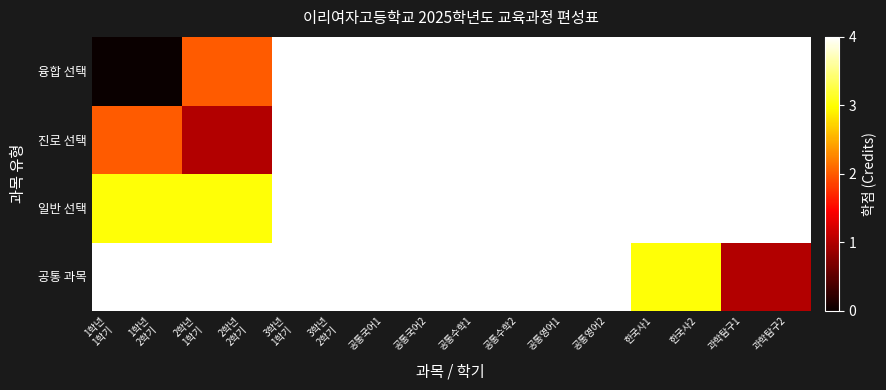

Reading left to right, extract all data points from this chart.

공통 과목: 1학년
1학기=4	1학년
2학기=4	2학년
1학기=4	2학년
2학기=4	3학년
1학기=4	3학년
2학기=4	공통국어1=4	공통국어2=4	공통수학1=4	공통수학2=4	공통영어1=4	공통영어2=4	한국사1=3	한국사2=3	과학탐구1=1	과학탐구2=1
일반 선택: 1학년
1학기=3	1학년
2학기=3	2학년
1학기=3	2학년
2학기=3	3학년
1학기=4	3학년
2학기=4	공통국어1=4	공통국어2=4	공통수학1=4	공통수학2=4	공통영어1=4	공통영어2=4	한국사1=4	한국사2=4	과학탐구1=4	과학탐구2=4
진로 선택: 1학년
1학기=2	1학년
2학기=2	2학년
1학기=1	2학년
2학기=1	3학년
1학기=4	3학년
2학기=4	공통국어1=4	공통국어2=4	공통수학1=4	공통수학2=4	공통영어1=4	공통영어2=4	한국사1=4	한국사2=4	과학탐구1=4	과학탐구2=4
융합 선택: 1학년
1학기=0	1학년
2학기=0	2학년
1학기=2	2학년
2학기=2	3학년
1학기=4	3학년
2학기=4	공통국어1=4	공통국어2=4	공통수학1=4	공통수학2=4	공통영어1=4	공통영어2=4	한국사1=4	한국사2=4	과학탐구1=4	과학탐구2=4